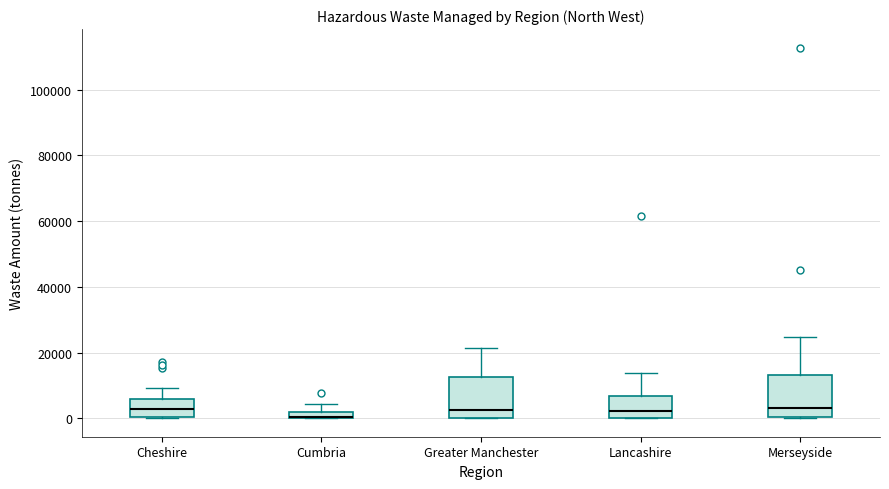

Where is the lower edge of the box for Cheshire on the y-axis? The values are not printed on the chart, so give them approximately, as read against the axis.

0